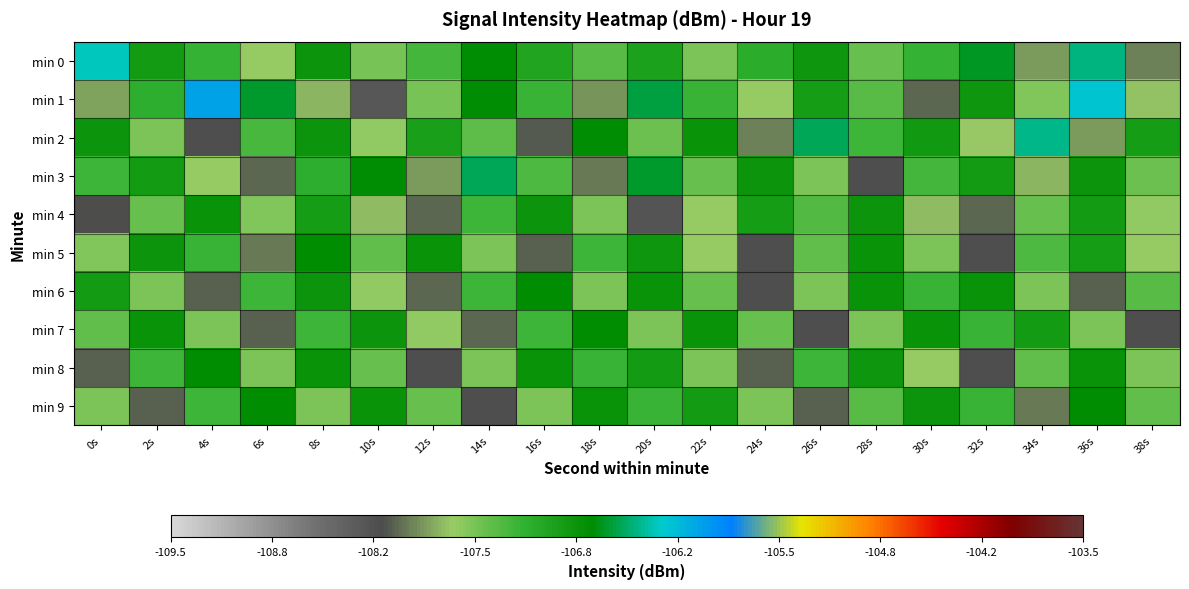

Reading left to right, list all the values displayed in this chart.

min 0: 0s=-106.3	2s=-106.9	4s=-107.2	6s=-107.6	8s=-106.8	10s=-107.5	12s=-107.3	14s=-106.7	16s=-107.0	18s=-107.3	20s=-107.0	22s=-107.5	24s=-107.1	26s=-106.9	28s=-107.4	30s=-107.2	32s=-106.7	34s=-107.8	36s=-106.4	38s=-107.9
min 1: 0s=-107.8	2s=-107.1	4s=-106.0	6s=-106.6	8s=-107.7	10s=-108.2	12s=-107.5	14s=-106.7	16s=-107.2	18s=-107.8	20s=-106.6	22s=-107.2	24s=-107.6	26s=-106.9	28s=-107.3	30s=-108.0	32s=-106.9	34s=-107.5	36s=-106.2	38s=-107.7
min 2: 0s=-106.8	2s=-107.5	4s=-108.1	6s=-107.3	8s=-106.8	10s=-107.6	12s=-107.0	14s=-107.4	16s=-108.1	18s=-106.7	20s=-107.4	22s=-106.8	24s=-107.9	26s=-106.5	28s=-107.2	30s=-106.9	32s=-107.7	34s=-106.4	36s=-107.8	38s=-106.9
min 3: 0s=-107.2	2s=-106.9	4s=-107.6	6s=-108.0	8s=-107.2	10s=-106.7	12s=-107.8	14s=-106.5	16s=-107.3	18s=-107.9	20s=-106.6	22s=-107.4	24s=-106.8	26s=-107.5	28s=-108.1	30s=-107.3	32s=-106.9	34s=-107.7	36s=-106.8	38s=-107.5
min 4: 0s=-108.1	2s=-107.4	4s=-106.8	6s=-107.5	8s=-106.9	10s=-107.7	12s=-108.0	14s=-107.2	16s=-106.8	18s=-107.5	20s=-108.2	22s=-107.6	24s=-106.9	26s=-107.3	28s=-106.8	30s=-107.7	32s=-108.0	34s=-107.4	36s=-106.9	38s=-107.6
min 5: 0s=-107.5	2s=-106.8	4s=-107.2	6s=-107.9	8s=-106.7	10s=-107.4	12s=-106.8	14s=-107.5	16s=-108.0	18s=-107.2	20s=-106.9	22s=-107.6	24s=-108.1	26s=-107.4	28s=-106.8	30s=-107.5	32s=-108.1	34s=-107.3	36s=-106.9	38s=-107.6
min 6: 0s=-106.9	2s=-107.5	4s=-108.0	6s=-107.2	8s=-106.8	10s=-107.6	12s=-108.0	14s=-107.2	16s=-106.7	18s=-107.5	20s=-106.8	22s=-107.4	24s=-108.1	26s=-107.5	28s=-106.8	30s=-107.2	32s=-106.8	34s=-107.5	36s=-108.0	38s=-107.3
min 7: 0s=-107.4	2s=-106.8	4s=-107.5	6s=-108.0	8s=-107.2	10s=-106.8	12s=-107.6	14s=-108.0	16s=-107.2	18s=-106.7	20s=-107.5	22s=-106.8	24s=-107.4	26s=-108.1	28s=-107.5	30s=-106.8	32s=-107.2	34s=-106.9	36s=-107.5	38s=-108.1
min 8: 0s=-108.0	2s=-107.2	4s=-106.7	6s=-107.5	8s=-106.8	10s=-107.4	12s=-108.1	14s=-107.5	16s=-106.8	18s=-107.2	20s=-106.9	22s=-107.5	24s=-108.0	26s=-107.2	28s=-106.9	30s=-107.6	32s=-108.1	34s=-107.4	36s=-106.8	38s=-107.5
min 9: 0s=-107.5	2s=-108.0	4s=-107.2	6s=-106.7	8s=-107.5	10s=-106.8	12s=-107.4	14s=-108.1	16s=-107.5	18s=-106.8	20s=-107.2	22s=-106.9	24s=-107.5	26s=-108.0	28s=-107.3	30s=-106.8	32s=-107.2	34s=-107.9	36s=-106.7	38s=-107.4